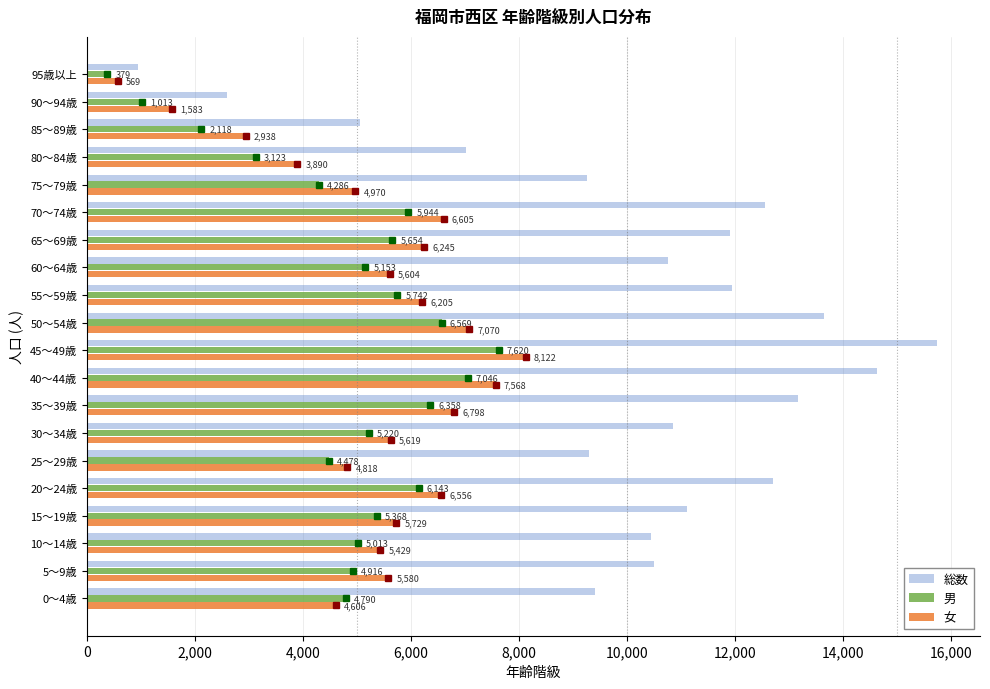

True or false: 総数 has a value of 9296 at 25～29歳.

True